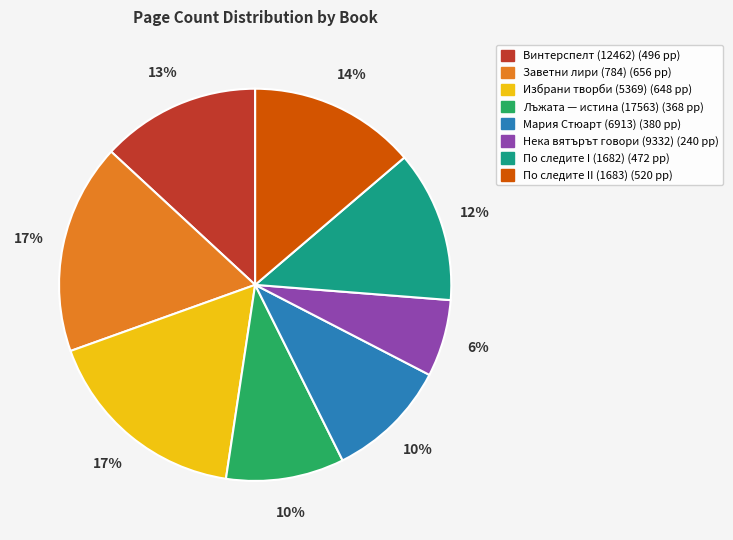

The По следите I (1682) slice represents 12% of the pie. True or false?

True